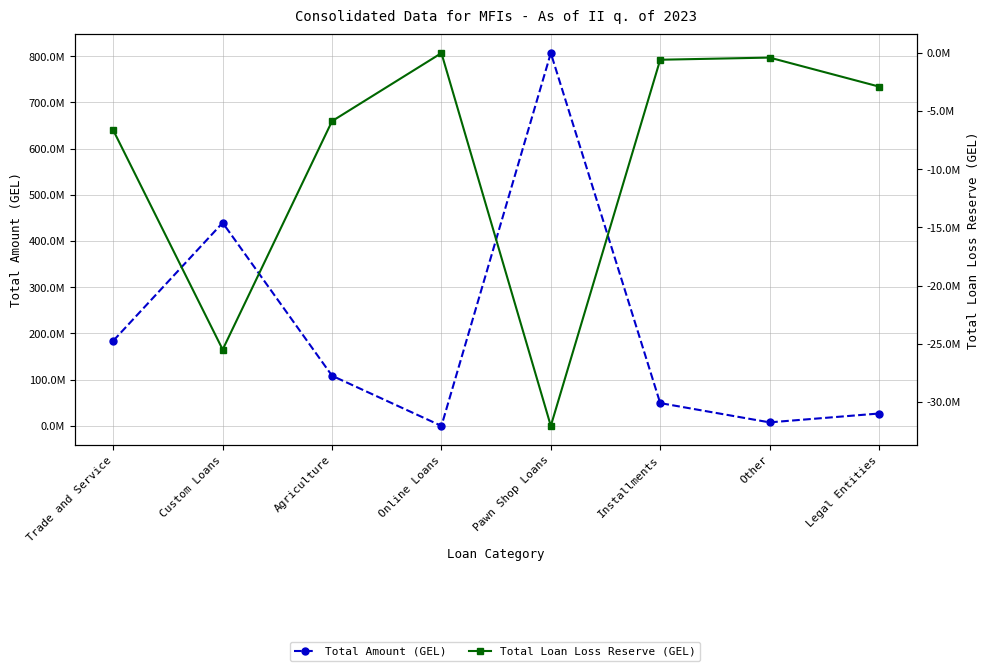

How many data points in Total Loan Loss Reserve (GEL) are above -2903586?

3